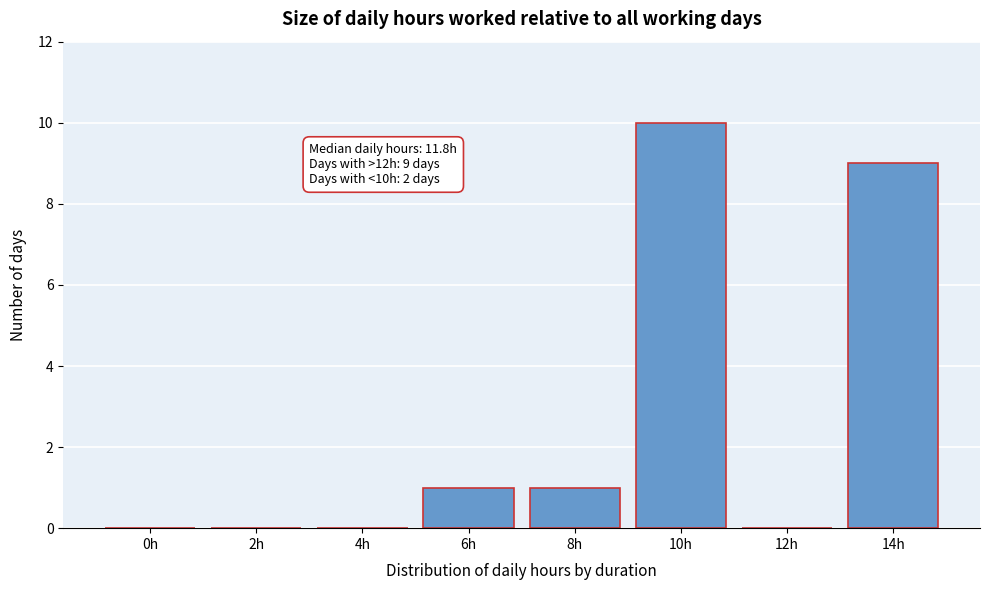

Reading left to right, list all the values displayed in this chart.

0h=0	2h=0	4h=0	6h=1	8h=1	10h=10	12h=0	14h=9